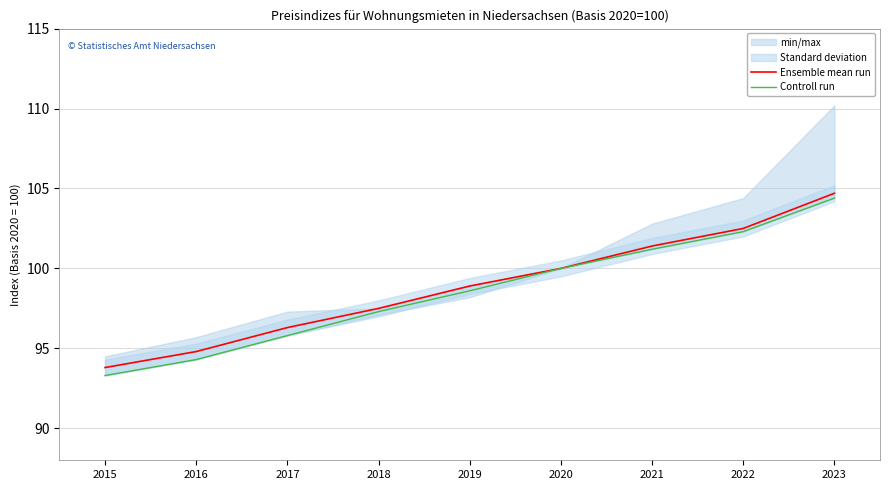

The value of Ensemble mean run at 2019 is 38.3. True or false?

False